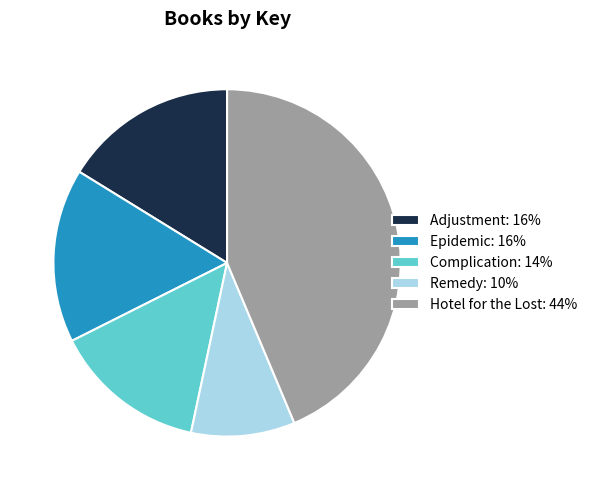

Does any single category account for the majority?

No